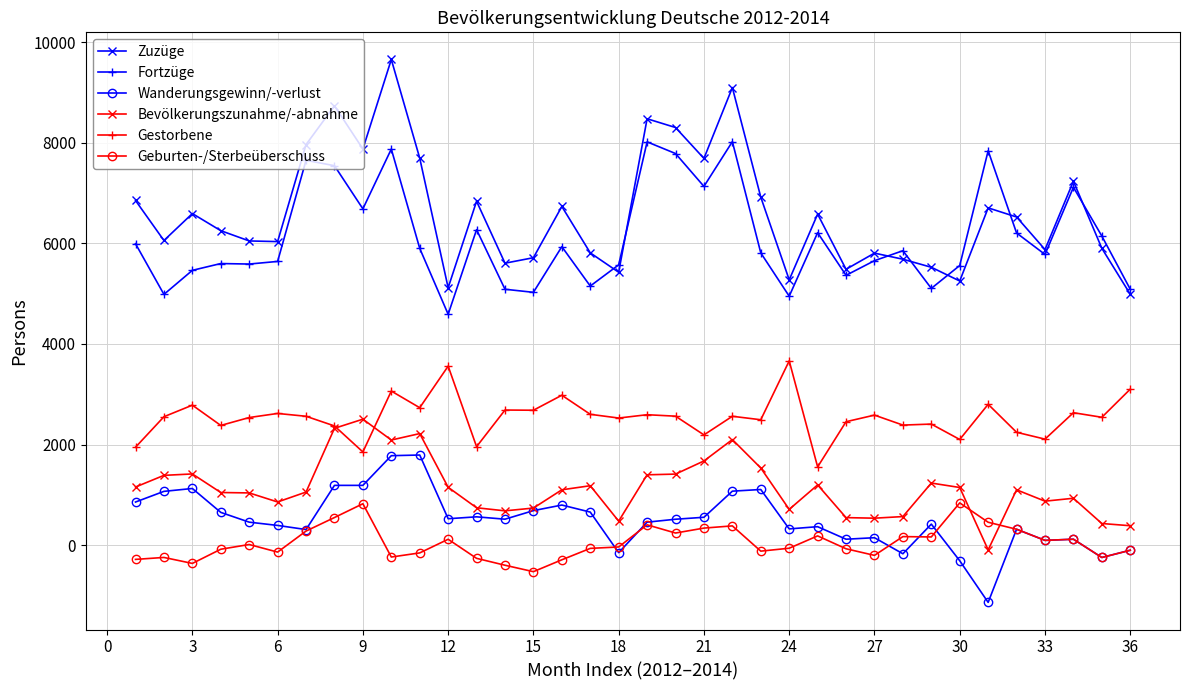

How many lines are shown in the chart?

6